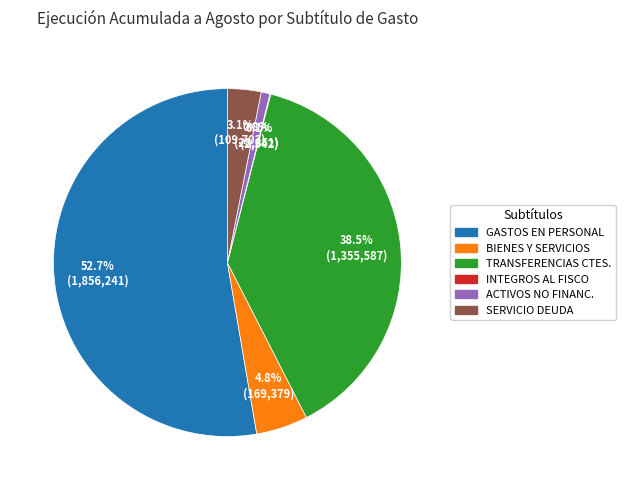

Is there a majority slice in this chart?

Yes